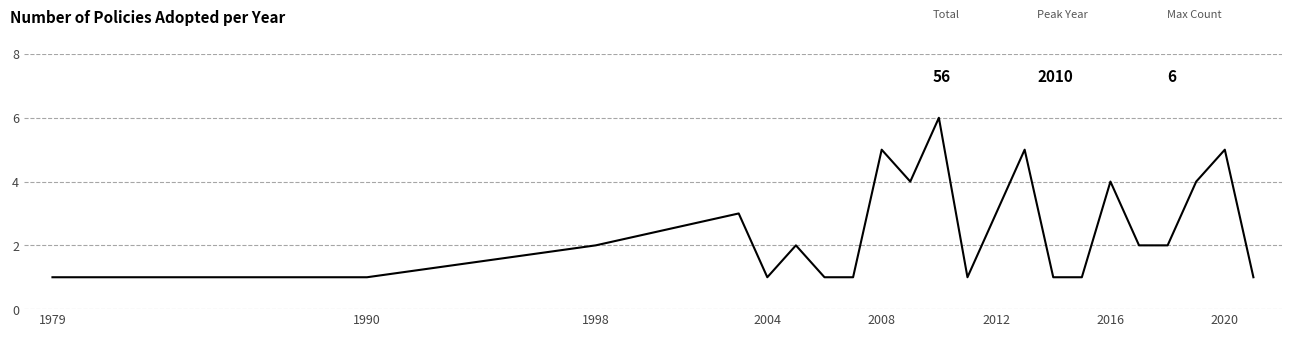

What is the greatest value displayed?

6